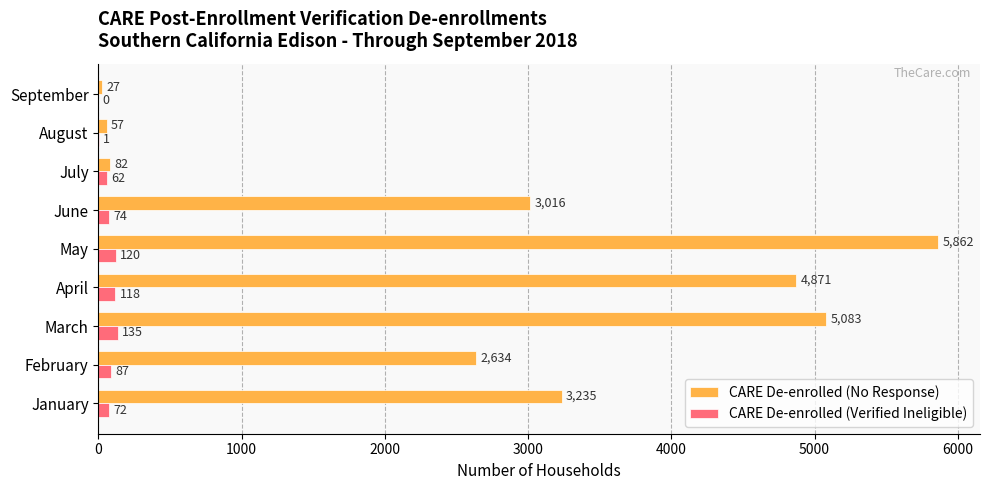

What is the sum of the CARE De-enrolled (Verified Ineligible) values at July and April?

180